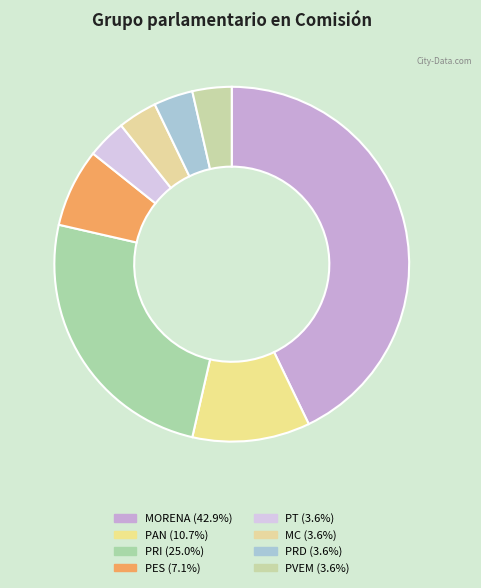

To the nearest percent, what portion does PAN represent?

11%